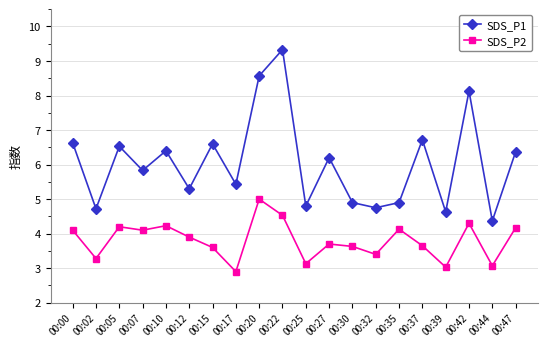

True or false: SDS_P1 has more than 1 points higher than both neighbors.

True